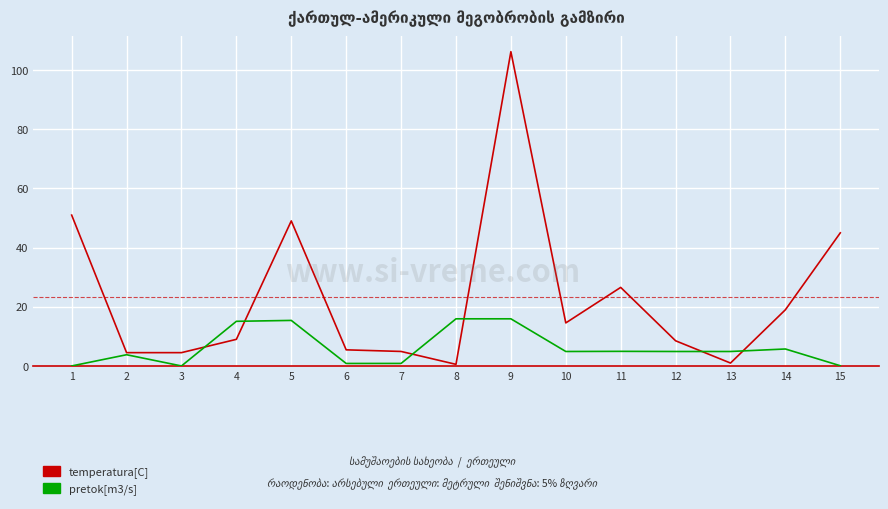

True or false: temperatura[C] has a value of 10.7 at 14.

False